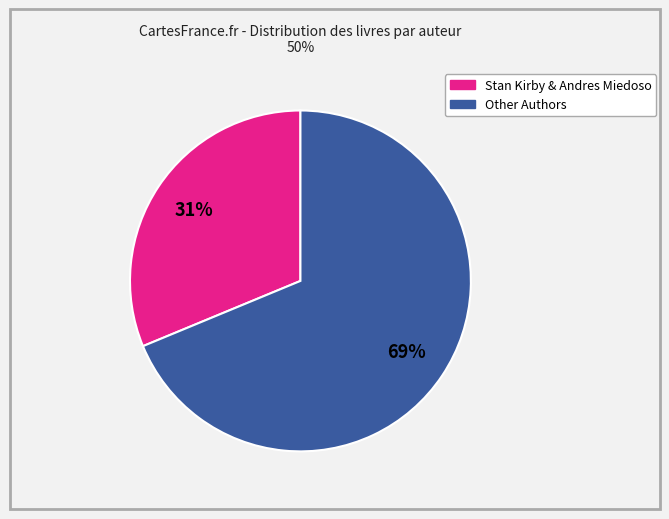

To the nearest percent, what is the average slice percentage?

50%